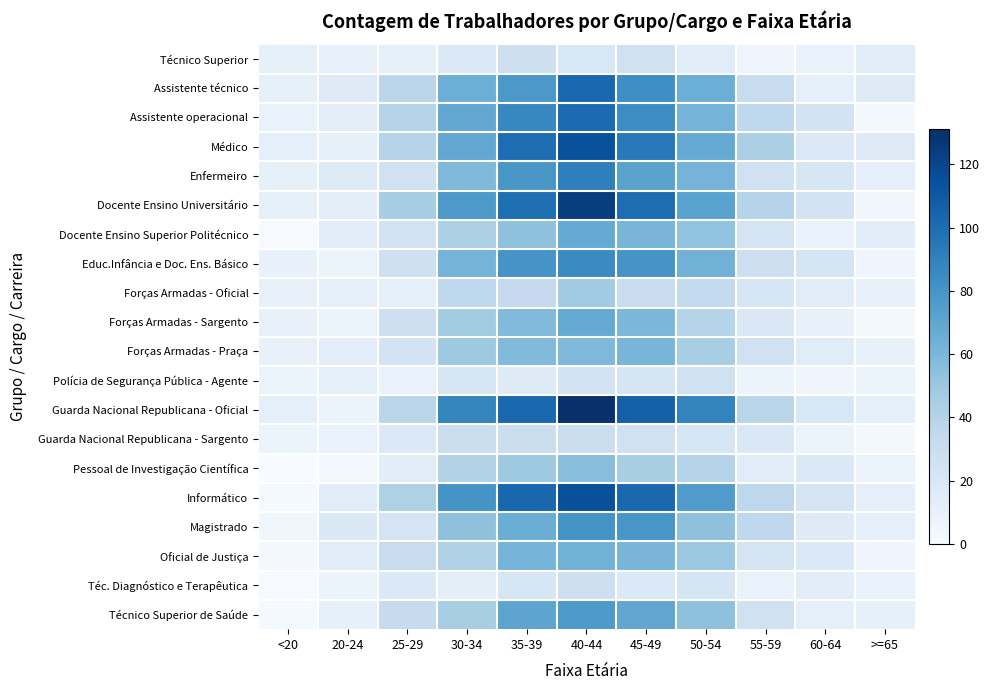

Reading left to right, transcribe all the data shown in this chart.

Técnico Superior: <20=11	20-24=10	25-29=11	30-34=18	35-39=28	40-44=20	45-49=26	50-54=15	55-59=6	60-64=9	>=65=15
Assistente técnico: <20=11	20-24=16	25-29=37	30-34=65	35-39=78	40-44=102	45-49=83	50-54=65	55-59=31	60-64=12	>=65=16
Assistente operacional: <20=9	20-24=13	25-29=39	30-34=69	35-39=87	40-44=101	45-49=84	50-54=62	55-59=35	60-64=24	>=65=3
Médico: <20=12	20-24=11	25-29=39	30-34=69	35-39=100	40-44=114	45-49=94	50-54=68	55-59=44	60-64=18	>=65=16
Enfermeiro: <20=11	20-24=17	25-29=26	30-34=59	35-39=79	40-44=91	45-49=72	50-54=62	55-59=26	60-64=21	>=65=12
Docente Ensino Universitário: <20=11	20-24=13	25-29=46	30-34=77	35-39=99	40-44=124	45-49=100	50-54=72	55-59=39	60-64=24	>=65=5
Docente Ensino Superior Politécnico: <20=1	20-24=14	25-29=24	30-34=43	35-39=54	40-44=68	45-49=61	50-54=53	55-59=23	60-64=9	>=65=14
Educ.Infância e Doc. Ens. Básico: <20=10	20-24=7	25-29=27	30-34=62	35-39=80	40-44=85	45-49=80	50-54=63	55-59=28	60-64=22	>=65=6
Forças Armadas - Oficial: <20=10	20-24=12	25-29=12	30-34=35	35-39=33	40-44=48	45-49=31	50-54=34	55-59=21	60-64=15	>=65=10
Forças Armadas - Sargento: <20=10	20-24=8	25-29=28	30-34=47	35-39=58	40-44=68	45-49=60	50-54=39	55-59=19	60-64=10	>=65=3
Forças Armadas - Praça: <20=10	20-24=13	25-29=24	30-34=49	35-39=58	40-44=59	45-49=61	50-54=45	55-59=26	60-64=15	>=65=10
Polícia de Segurança Pública - Agente: <20=8	20-24=12	25-29=9	30-34=21	35-39=16	40-44=24	45-49=22	50-54=26	55-59=8	60-64=6	>=65=7
Guarda Nacional Republicana - Oficial: <20=12	20-24=8	25-29=37	30-34=88	35-39=102	40-44=131	45-49=106	50-54=89	55-59=38	60-64=20	>=65=12
Guarda Nacional Republicana - Sargento: <20=8	20-24=9	25-29=18	30-34=29	35-39=29	40-44=29	45-49=26	50-54=21	55-59=19	60-64=7	>=65=3
Pessoal de Investigação Científica: <20=0	20-24=4	25-29=14	30-34=41	35-39=49	40-44=56	45-49=45	50-54=40	55-59=15	60-64=18	>=65=8
Informático: <20=2	20-24=15	25-29=42	30-34=80	35-39=103	40-44=115	45-49=102	50-54=76	55-59=36	60-64=23	>=65=12
Magistrado: <20=5	20-24=19	25-29=23	30-34=54	35-39=66	40-44=81	45-49=79	50-54=54	55-59=35	60-64=16	>=65=12
Oficial de Justiça: <20=3	20-24=15	25-29=31	30-34=42	35-39=62	40-44=63	45-49=61	50-54=50	55-59=23	60-64=18	>=65=6
Téc. Diagnóstico e Terapêutica: <20=1	20-24=7	25-29=18	30-34=13	35-39=21	40-44=28	45-49=18	50-54=22	55-59=9	60-64=14	>=65=9
Técnico Superior de Saúde: <20=2	20-24=11	25-29=32	30-34=45	35-39=71	40-44=77	45-49=70	50-54=54	55-59=26	60-64=12	>=65=11